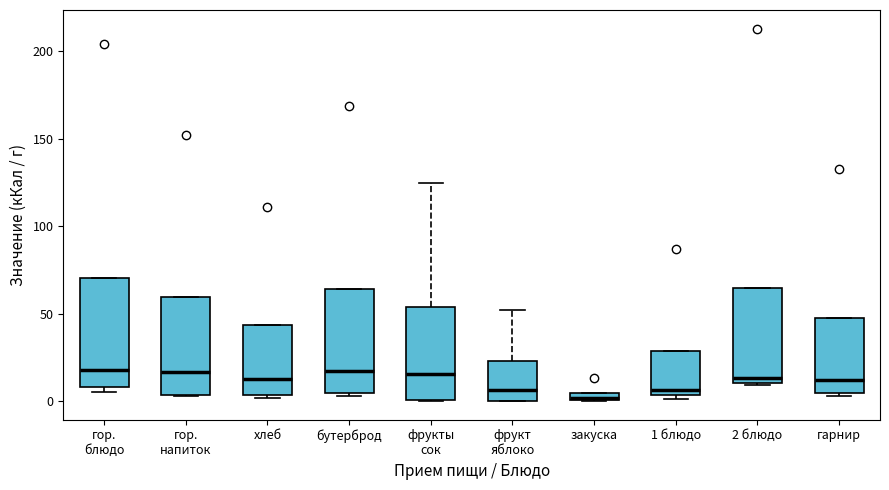

Where does the median line of the box for гарнир sit on the y-axis? The values are not printed on the chart, so give them approximately, as read against the axis.

10